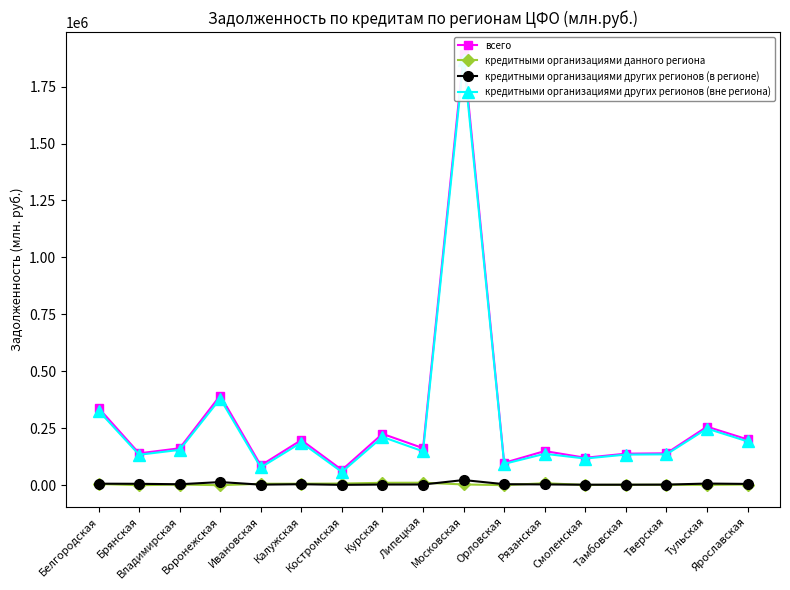

What is the total value across all series at Белгородская?

678478